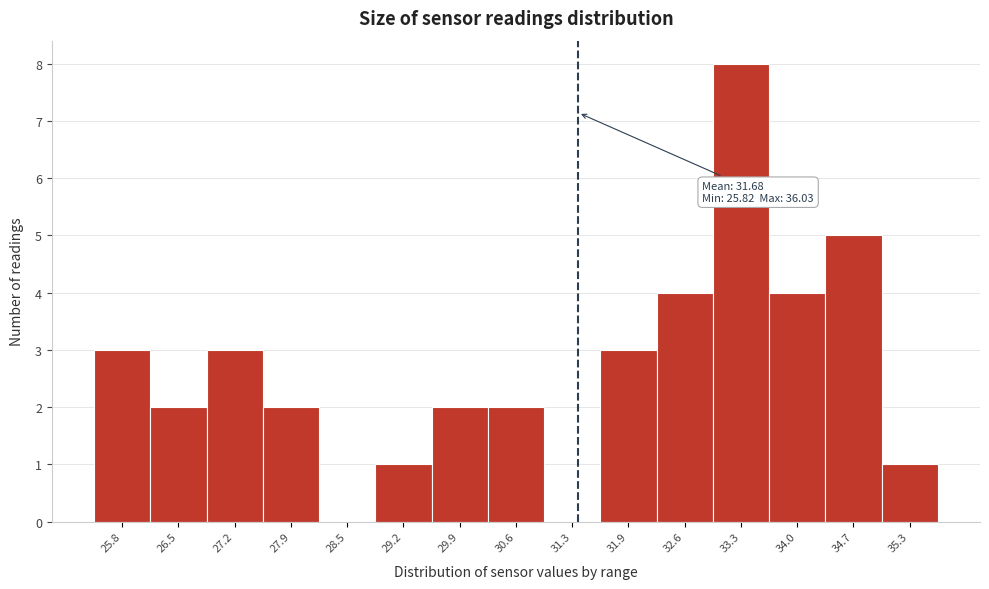

Reading left to right, list all the values displayed in this chart.

25.8=3	26.5=2	27.2=3	27.9=2	28.5=0	29.2=1	29.9=2	30.6=2	31.3=0	31.9=3	32.6=4	33.3=8	34.0=4	34.7=5	35.3=1